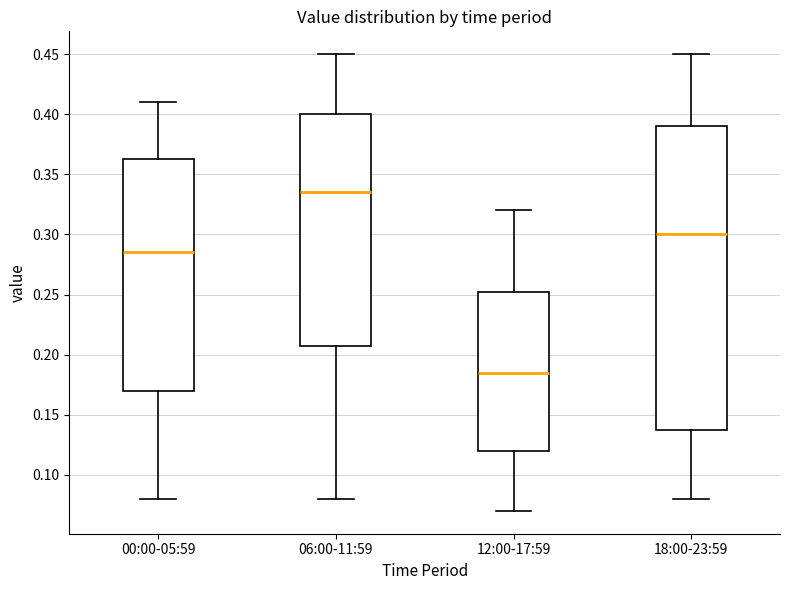

Which box has the highest median line?

06:00-11:59